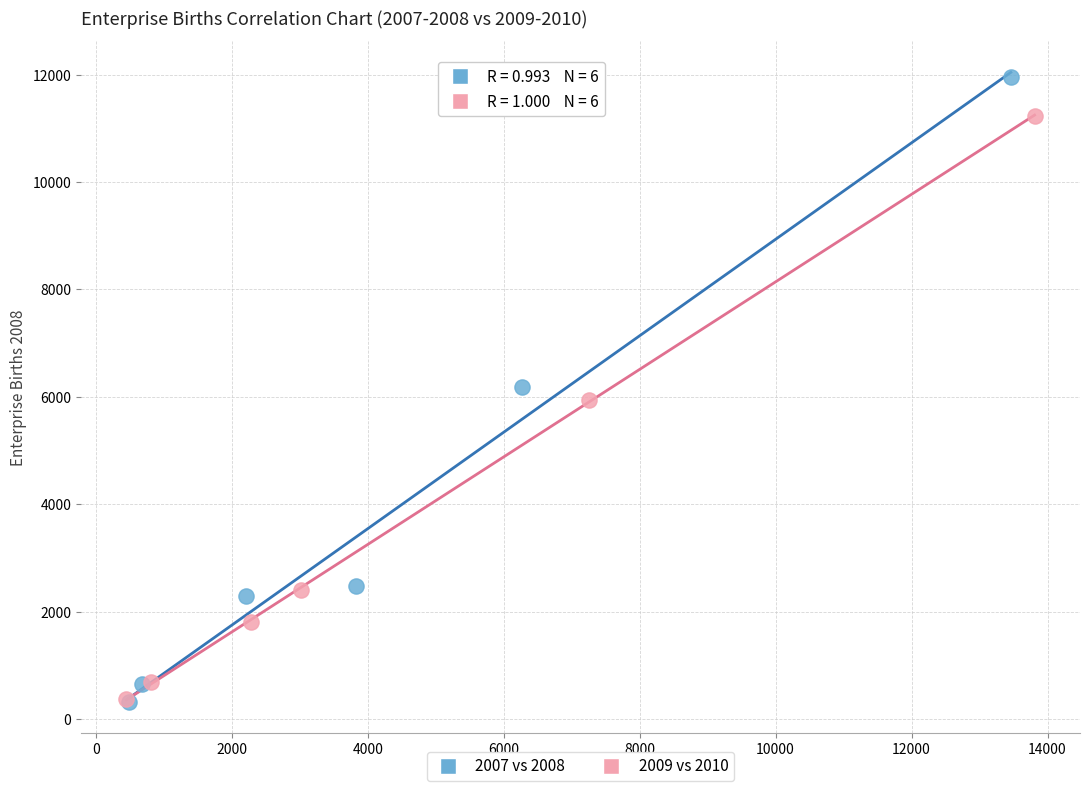

Which series has the largest Y range (max minus min)?

2007 vs 2008